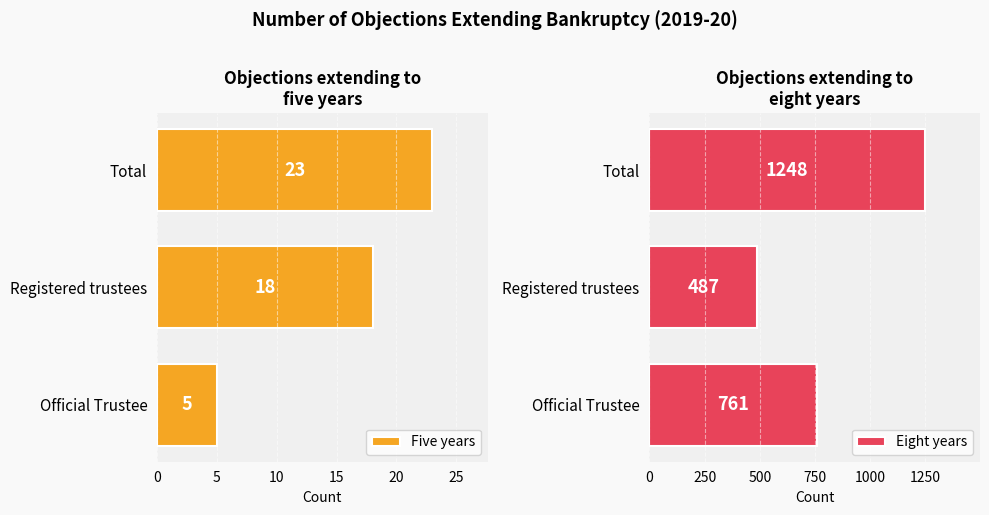

How many bars are there in each group?

2